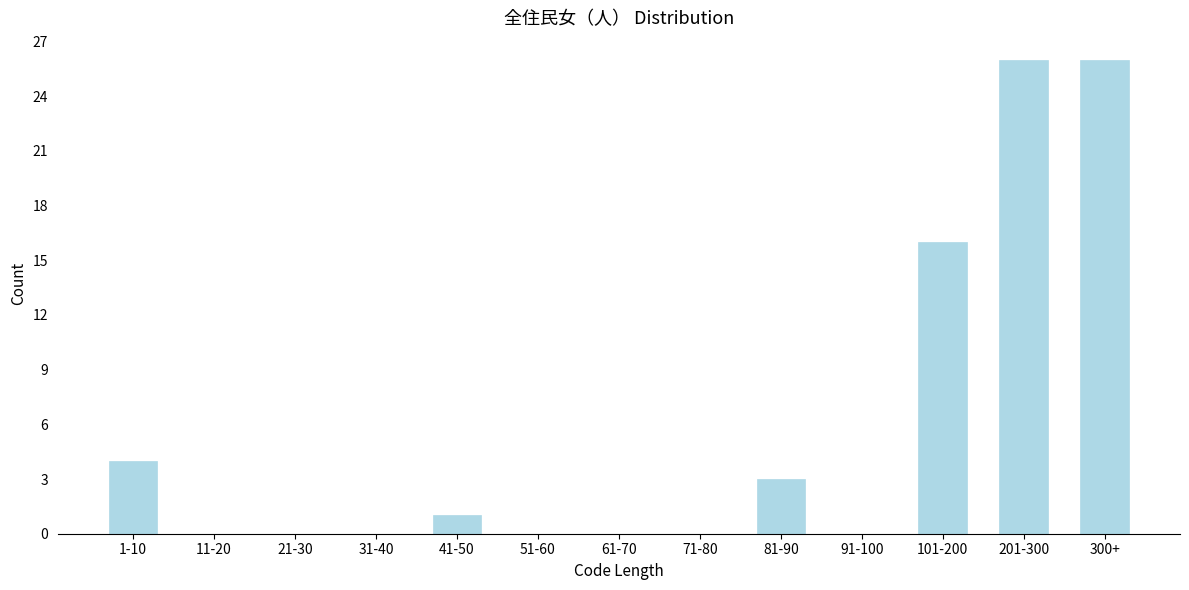

Reading left to right, what are all the values shown in this chart?

1-10=4	11-20=0	21-30=0	31-40=0	41-50=1	51-60=0	61-70=0	71-80=0	81-90=3	91-100=0	101-200=16	201-300=26	300+=26